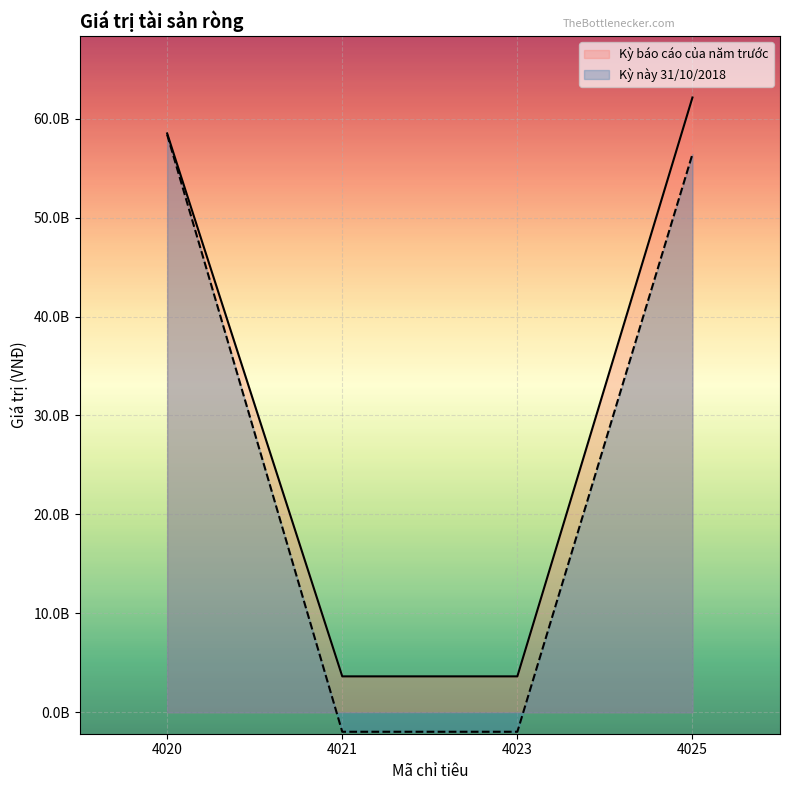

What is the difference between the maximum and minimum values in the Kỳ báo cáo của năm trước series?

58511191572